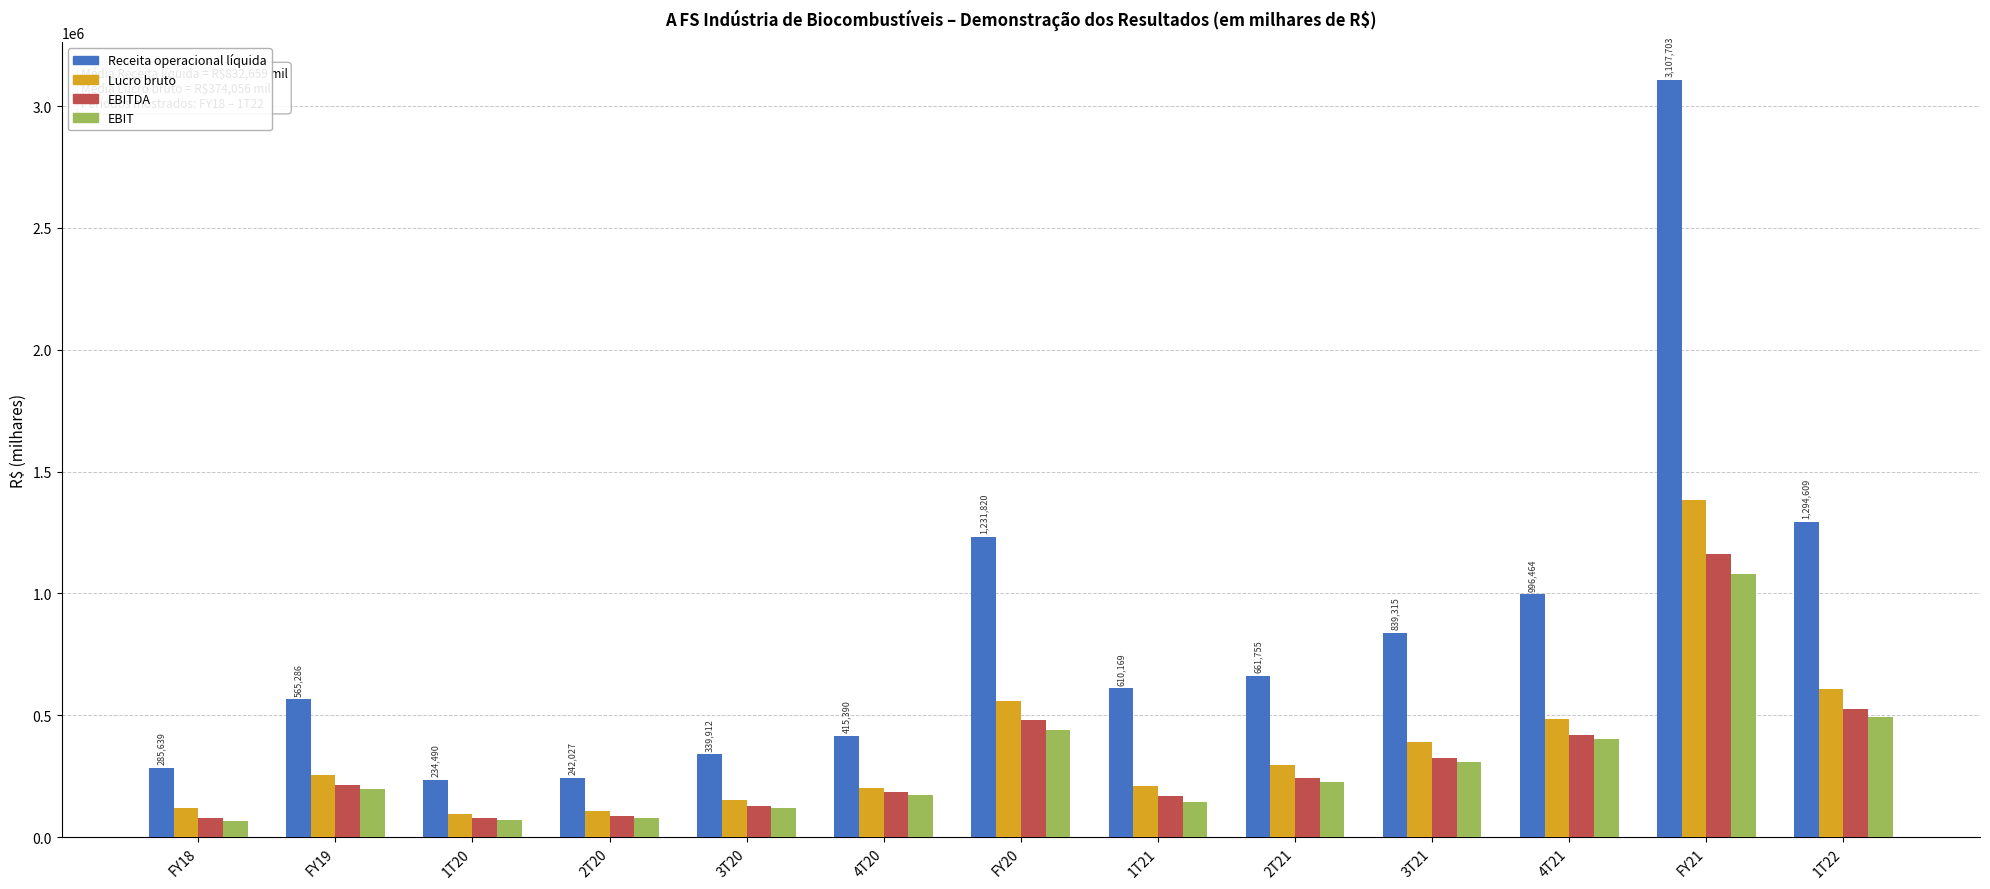

What is the difference between the EBITDA values at 3T21 and FY19?

112477